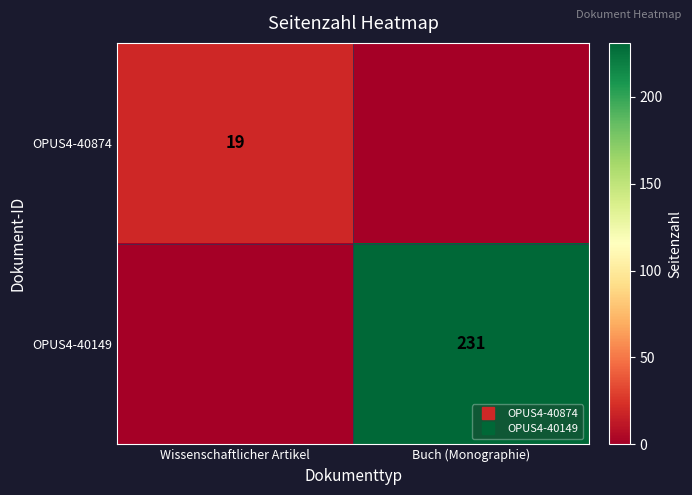

Rank the series at Wissenschaftlicher Artikel from lowest to highest value.

OPUS4-40149, OPUS4-40874